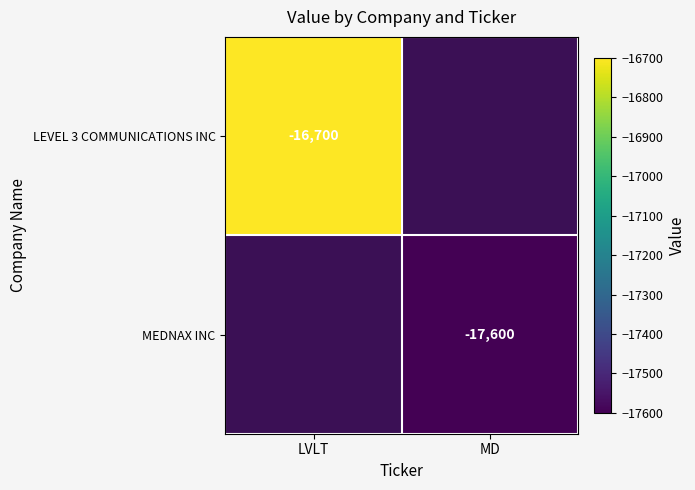

How many series are shown in this chart?

2